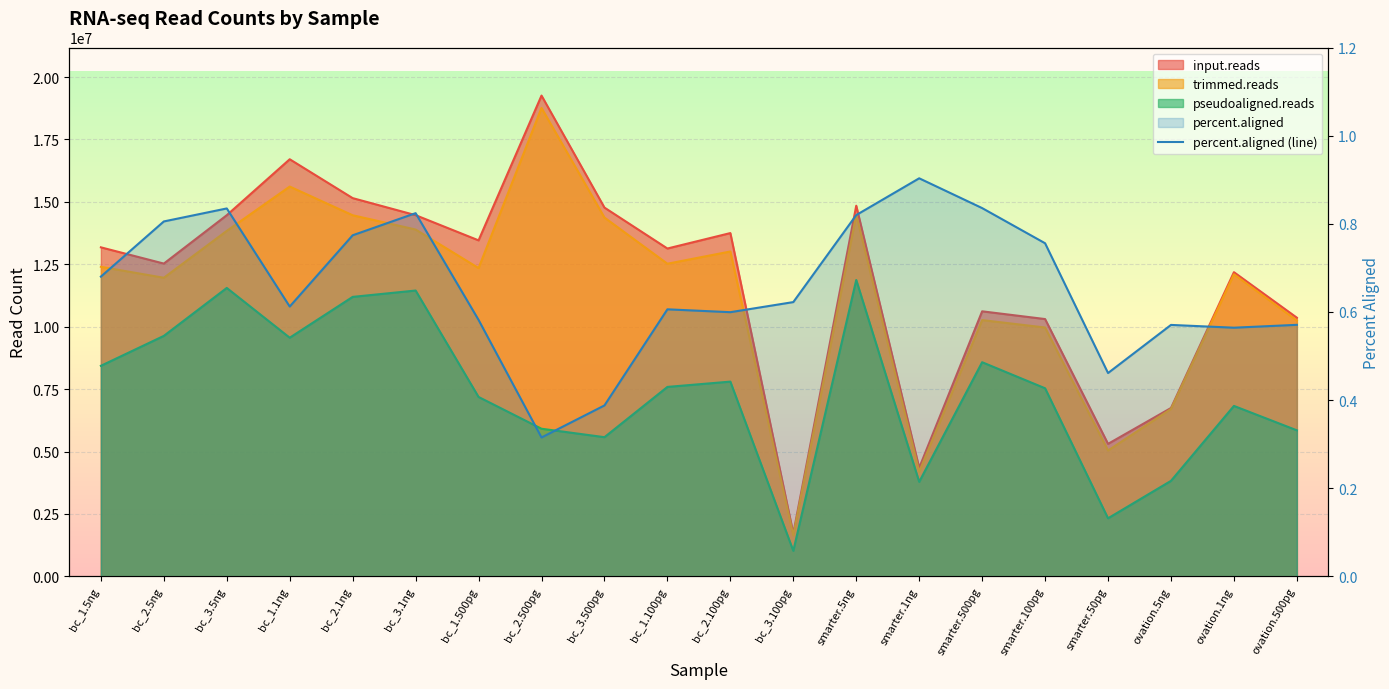

What is the label of the 11th point from the left?

bc_2.100pg